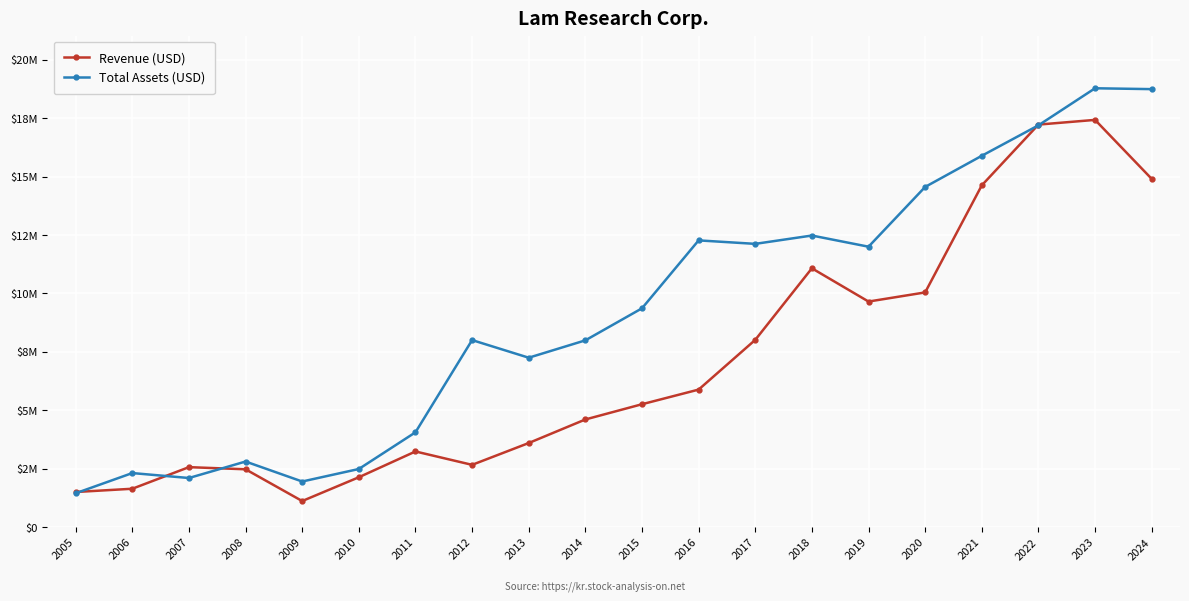

What is the lowest value of the Revenue (USD) series?

1115946